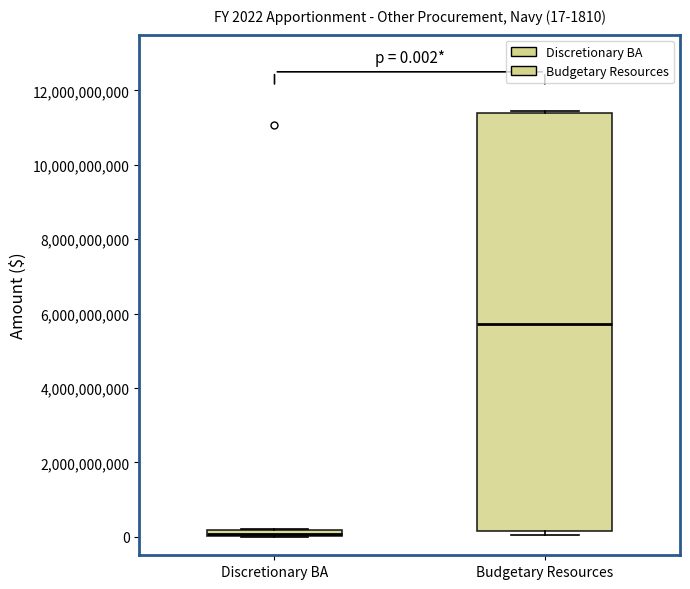

Which box's median line is the highest?

Budgetary Resources